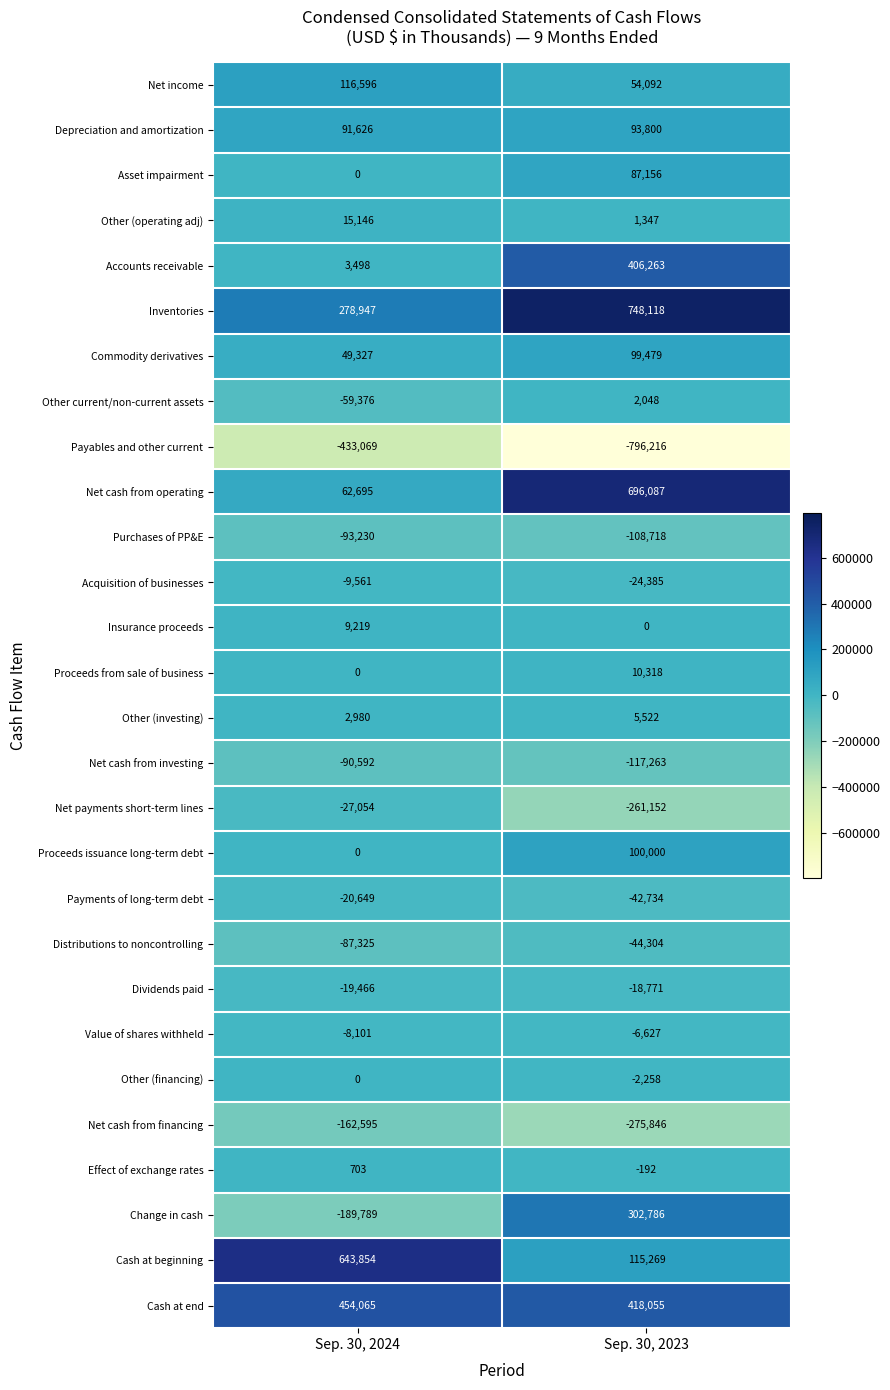

What is the maximum value shown in the chart?

748118